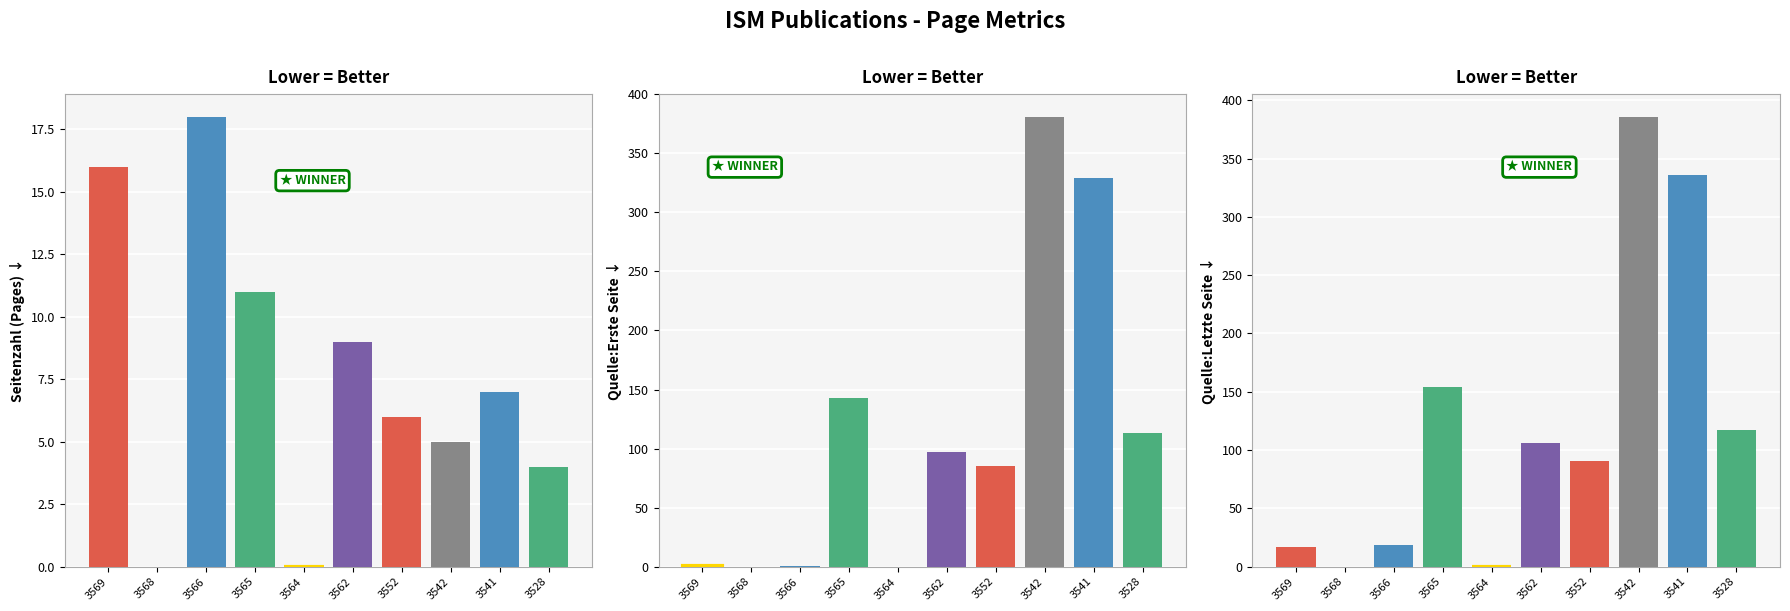

At 3562, list the series in order from smallest to largest.

Seitenzahl, Quelle:Erste Seite, Quelle:Letzte Seite